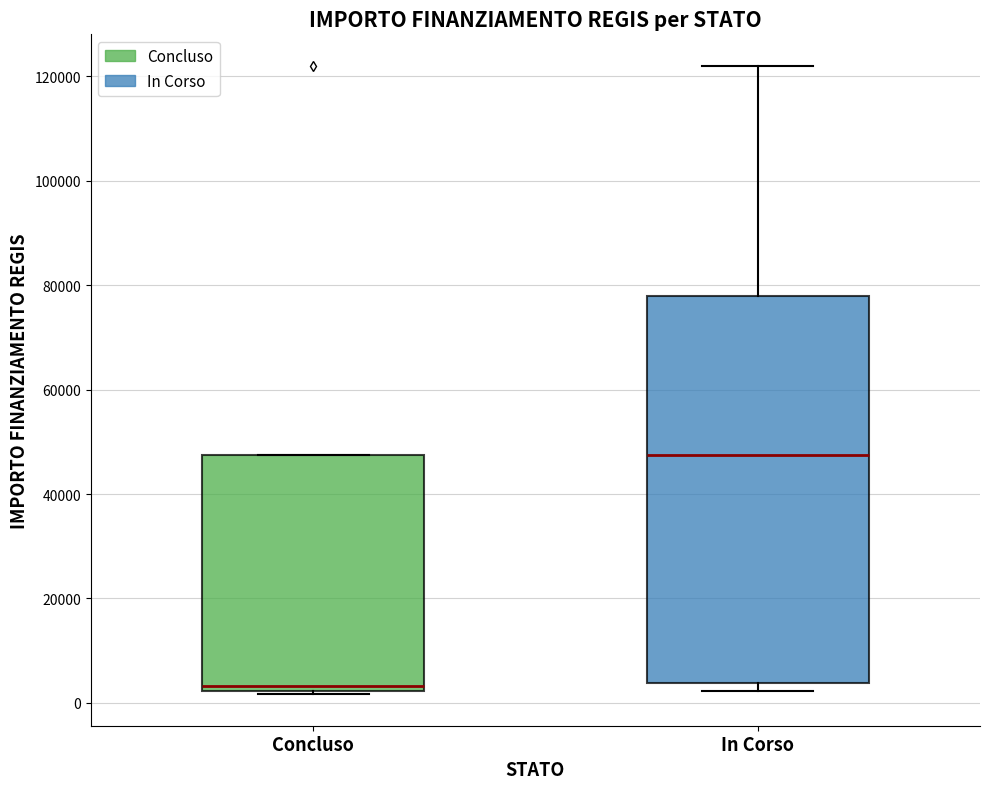

Which box has the lowest median line?

Concluso